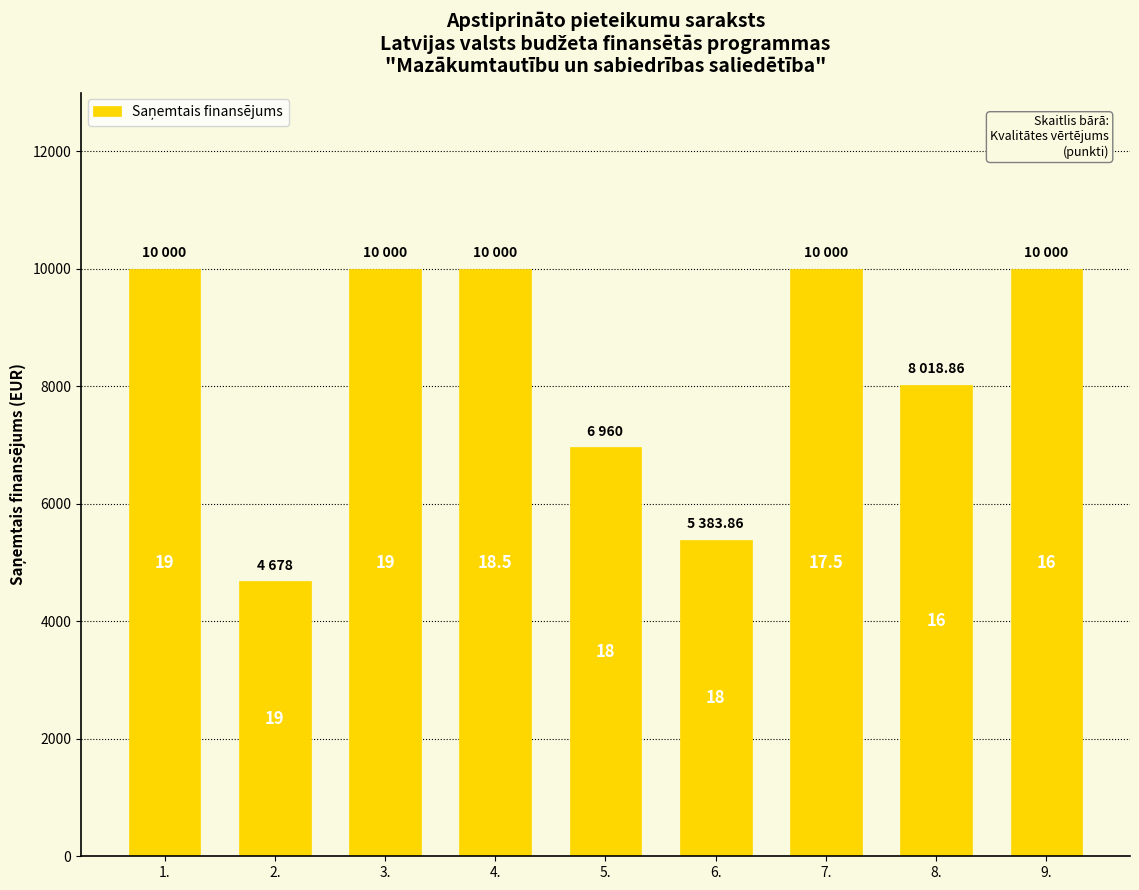

Reading left to right, what are all the values shown in this chart?

10000.0	4678.0	10000.0	10000.0	6960.0	5383.9	10000.0	8018.9	10000.0